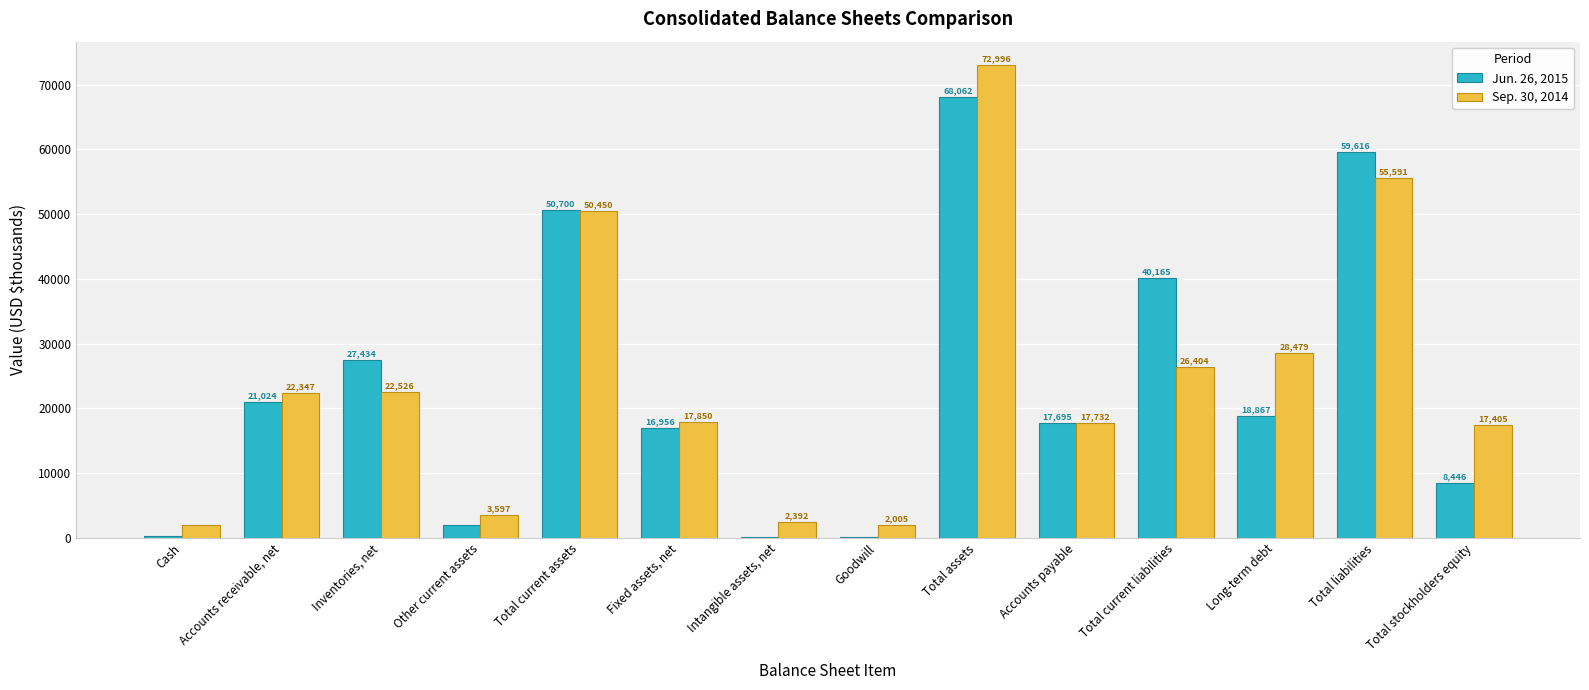

How many categories are shown in the chart?

14